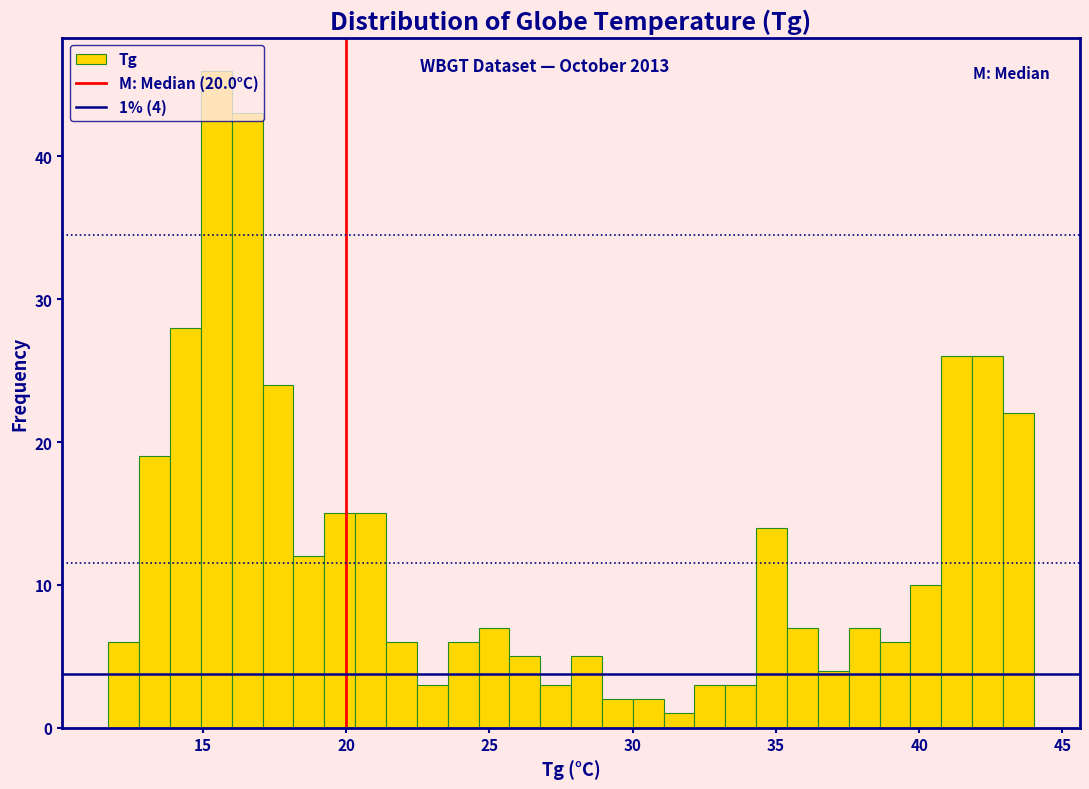

Around what value on the x-axis is the tallest bar? Give the approximate position of its centre, as read against the axis.

15.5